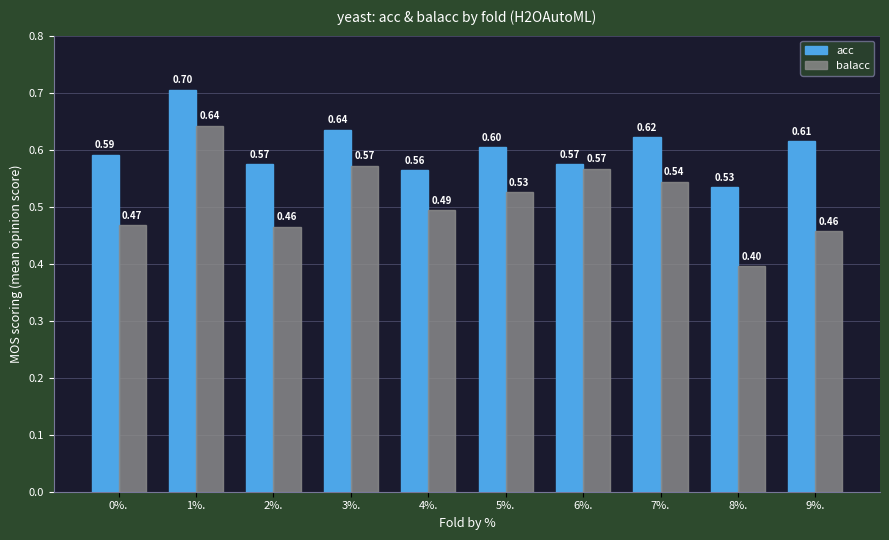

What is the label of the 2nd bar from the left?

1%.